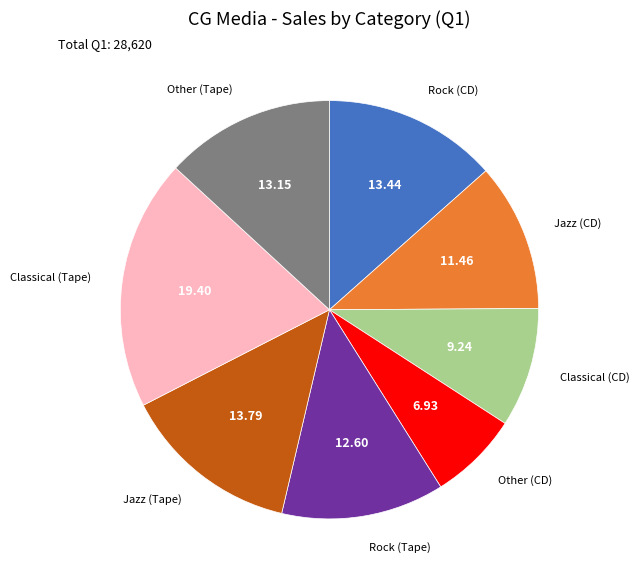

Does any single category account for the majority?

No